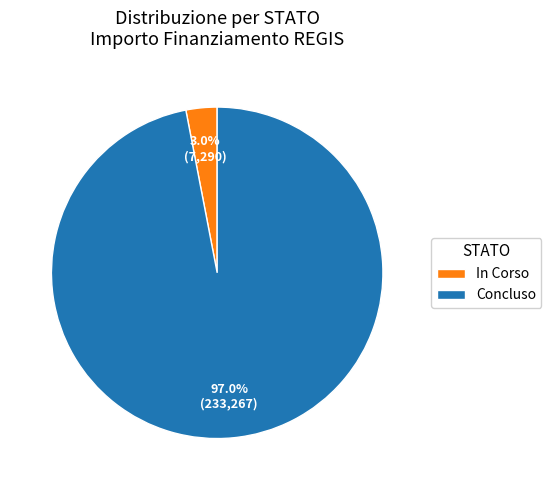

Is there a majority slice in this chart?

Yes